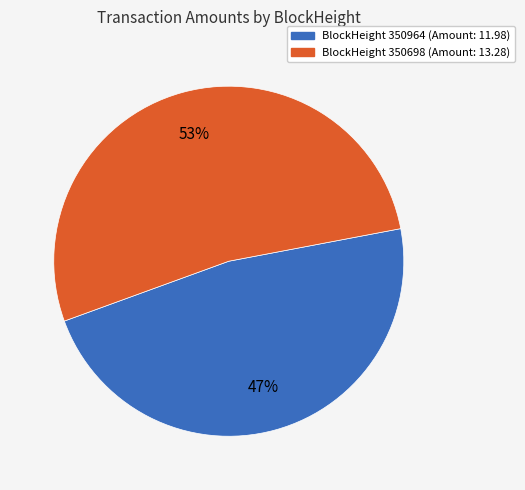

Is the sum of BlockHeight 350964 (Amount: 11.98) and BlockHeight 350698 (Amount: 13.28) greater than half?

Yes